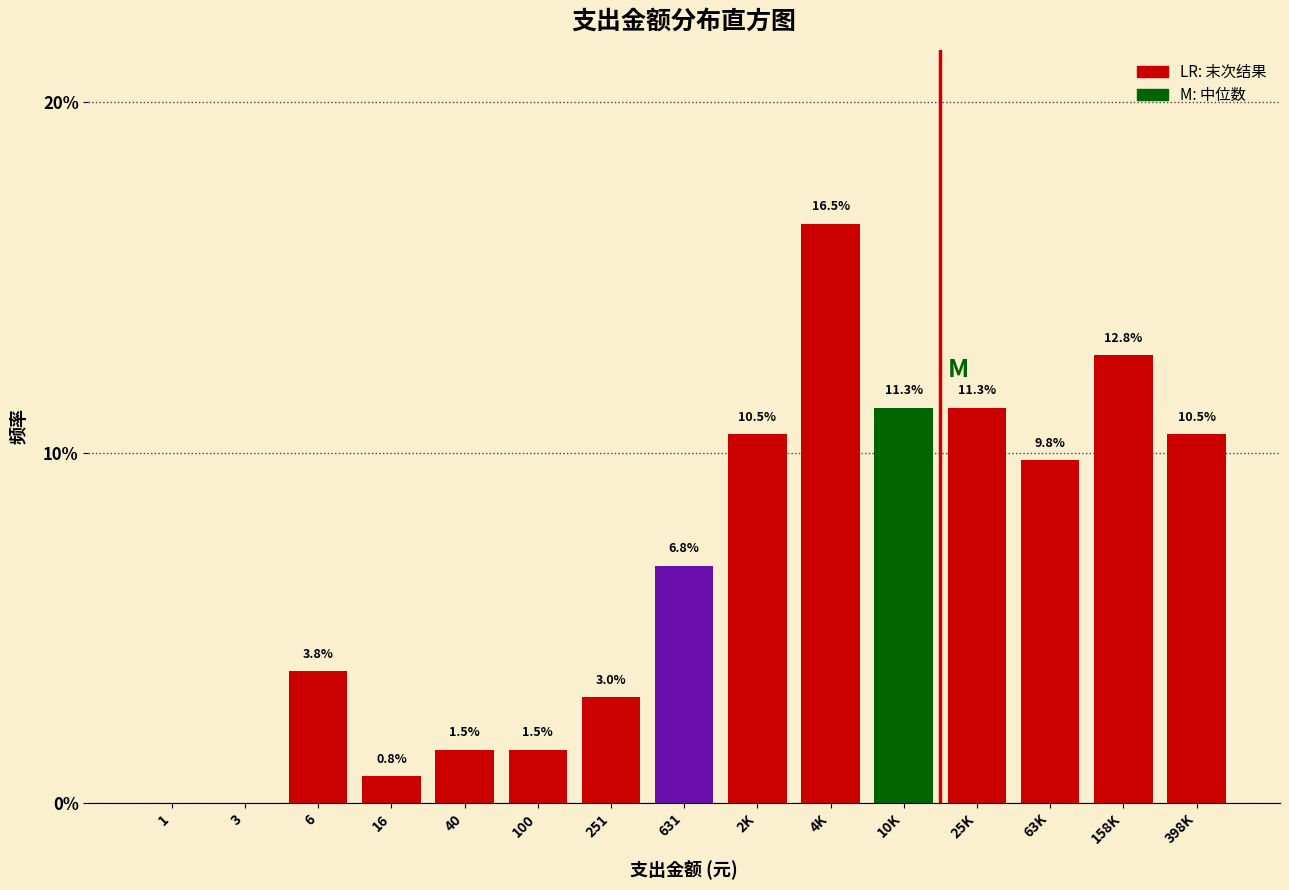

Reading left to right, extract all data points from this chart.

1=0.0	3=0.0	6=3.8	16=0.8	40=1.5	100=1.5	251=3.0	631=6.8	2K=10.5	4K=16.5	10K=11.3	25K=11.3	63K=9.8	158K=12.8	398K=10.5